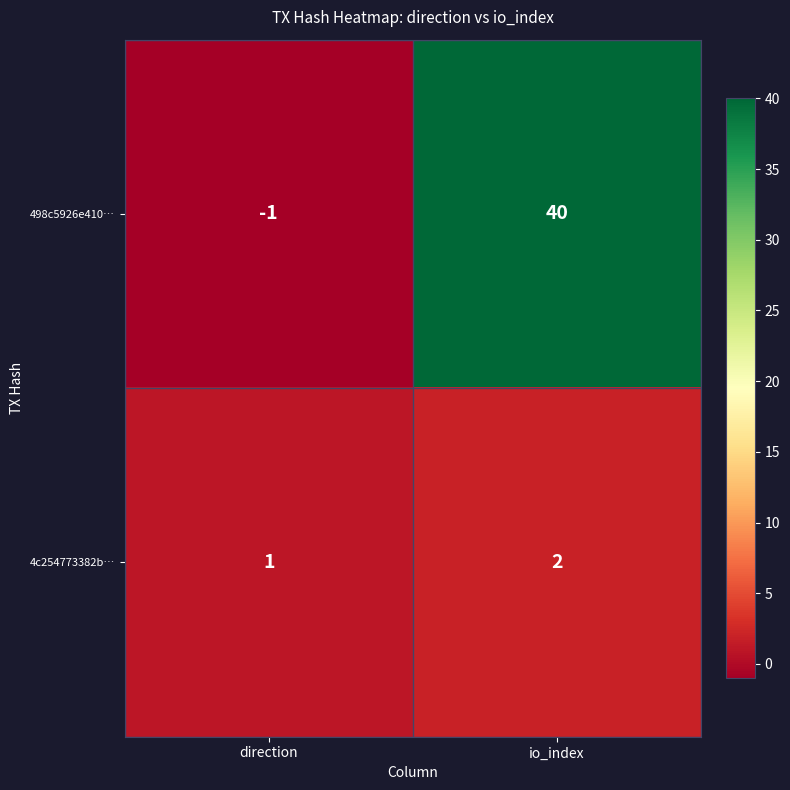

Is the value of 4c254773382b… at direction greater than the value of 498c5926e410… at io_index?

No